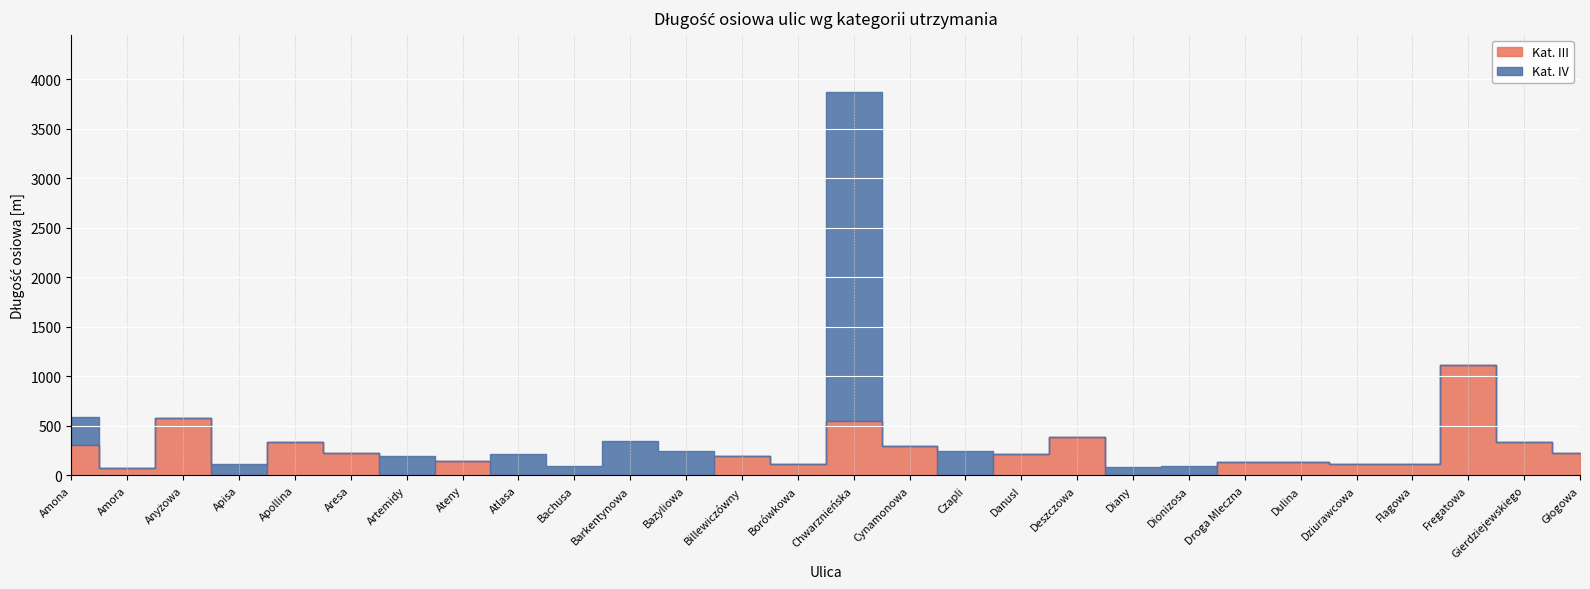

How many intersections are there between Kat. III and Kat. IV?

12